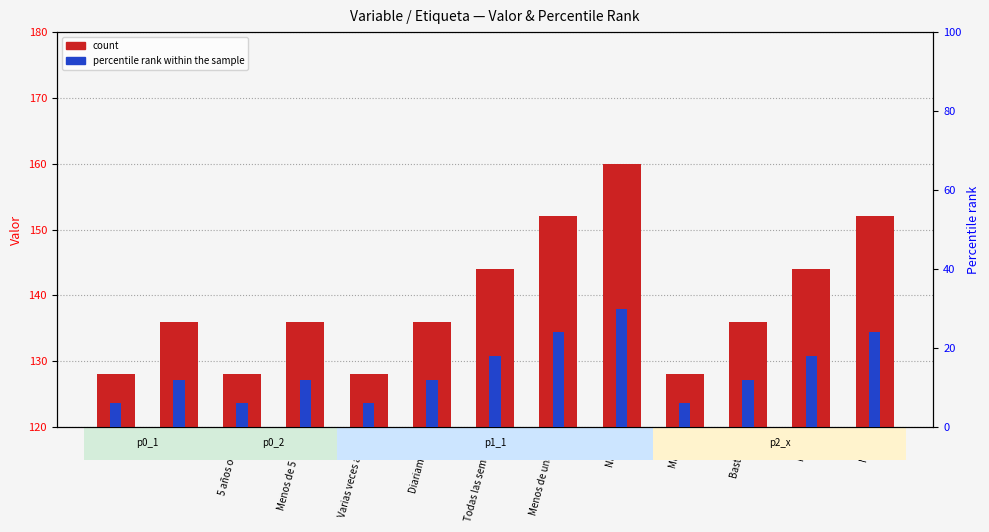

What is the value of the percentile rank within the sample bar at the 9th from the left?

30